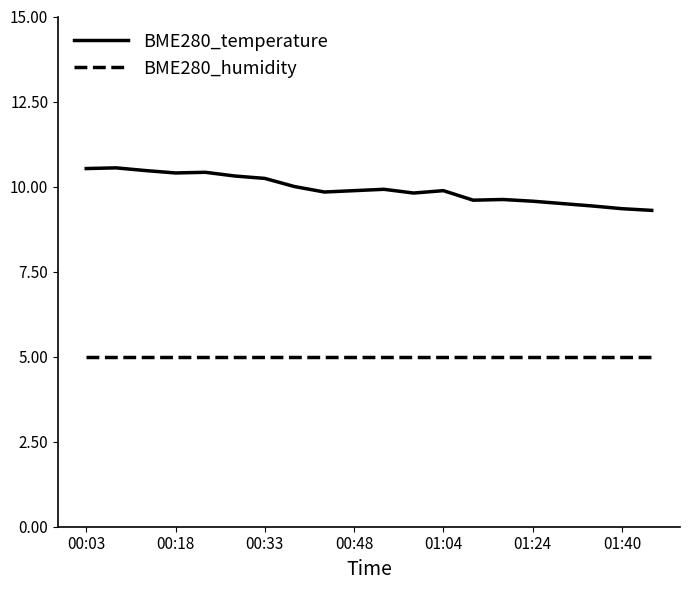

Which series has the largest range (max minus min)?

BME280_temperature